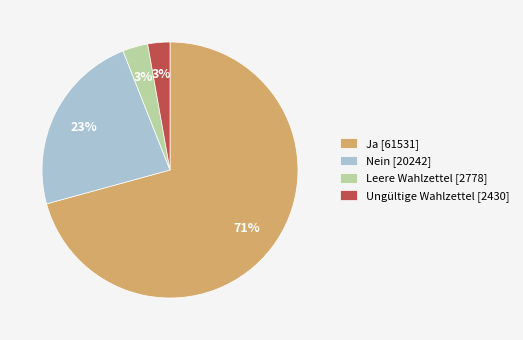

True or false: Ungültige Wahlzettel accounts for 3% of the total.

True